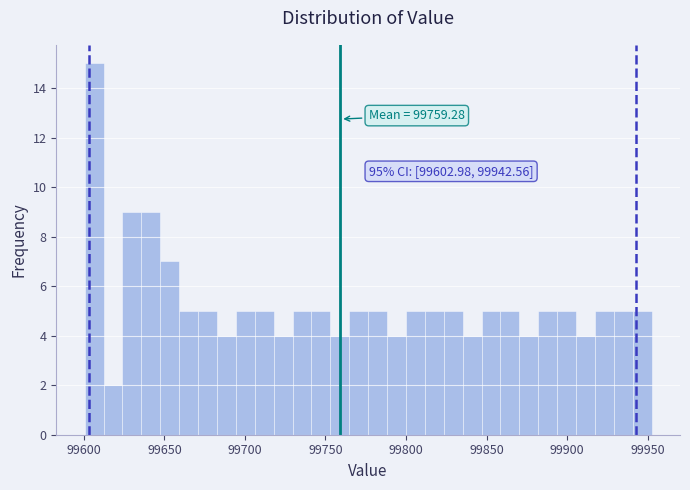

Read against the x-axis, roughly where is the centre of the tallest bar?

99605